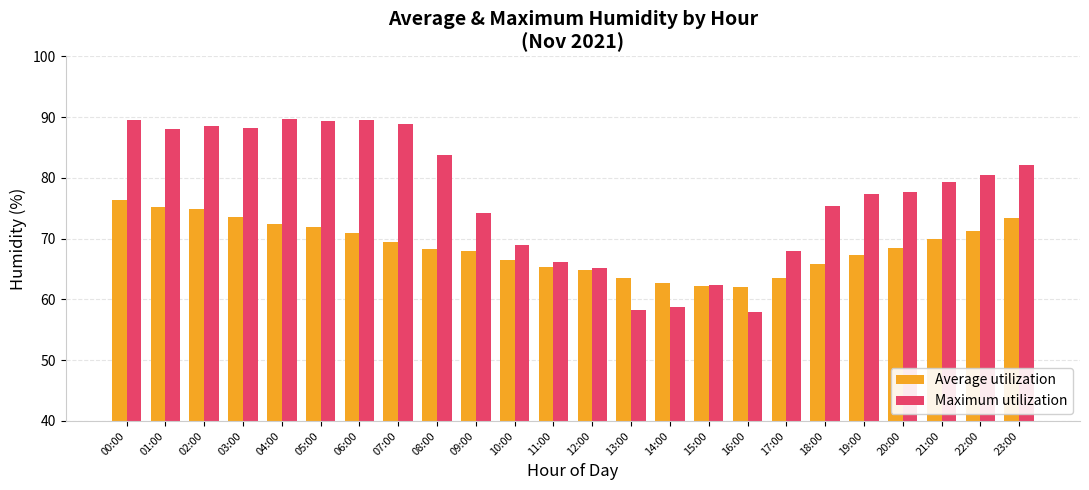

Rank the series by their maximum value, from lowest to highest.

Average utilization, Maximum utilization